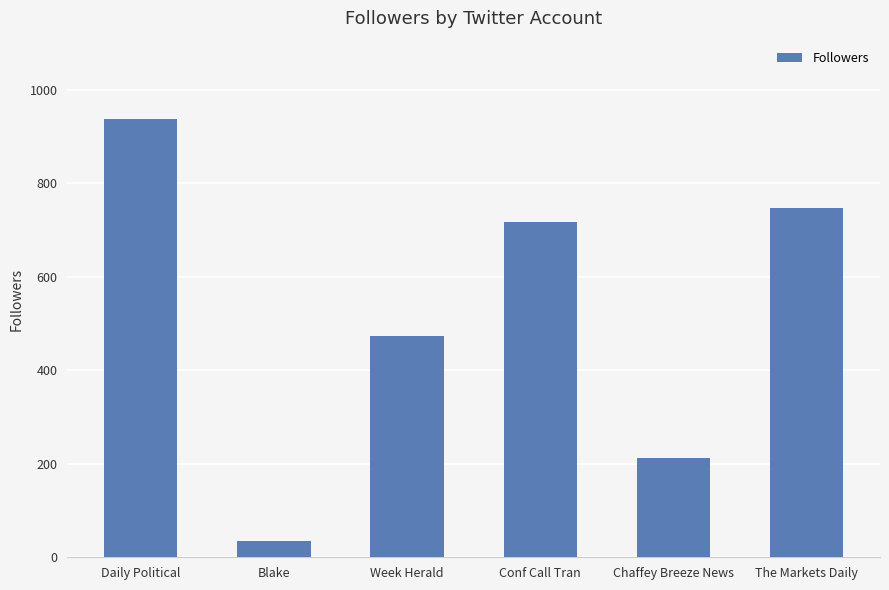

Reading left to right, what are all the values shown in this chart?

937	35	473	717	213	747